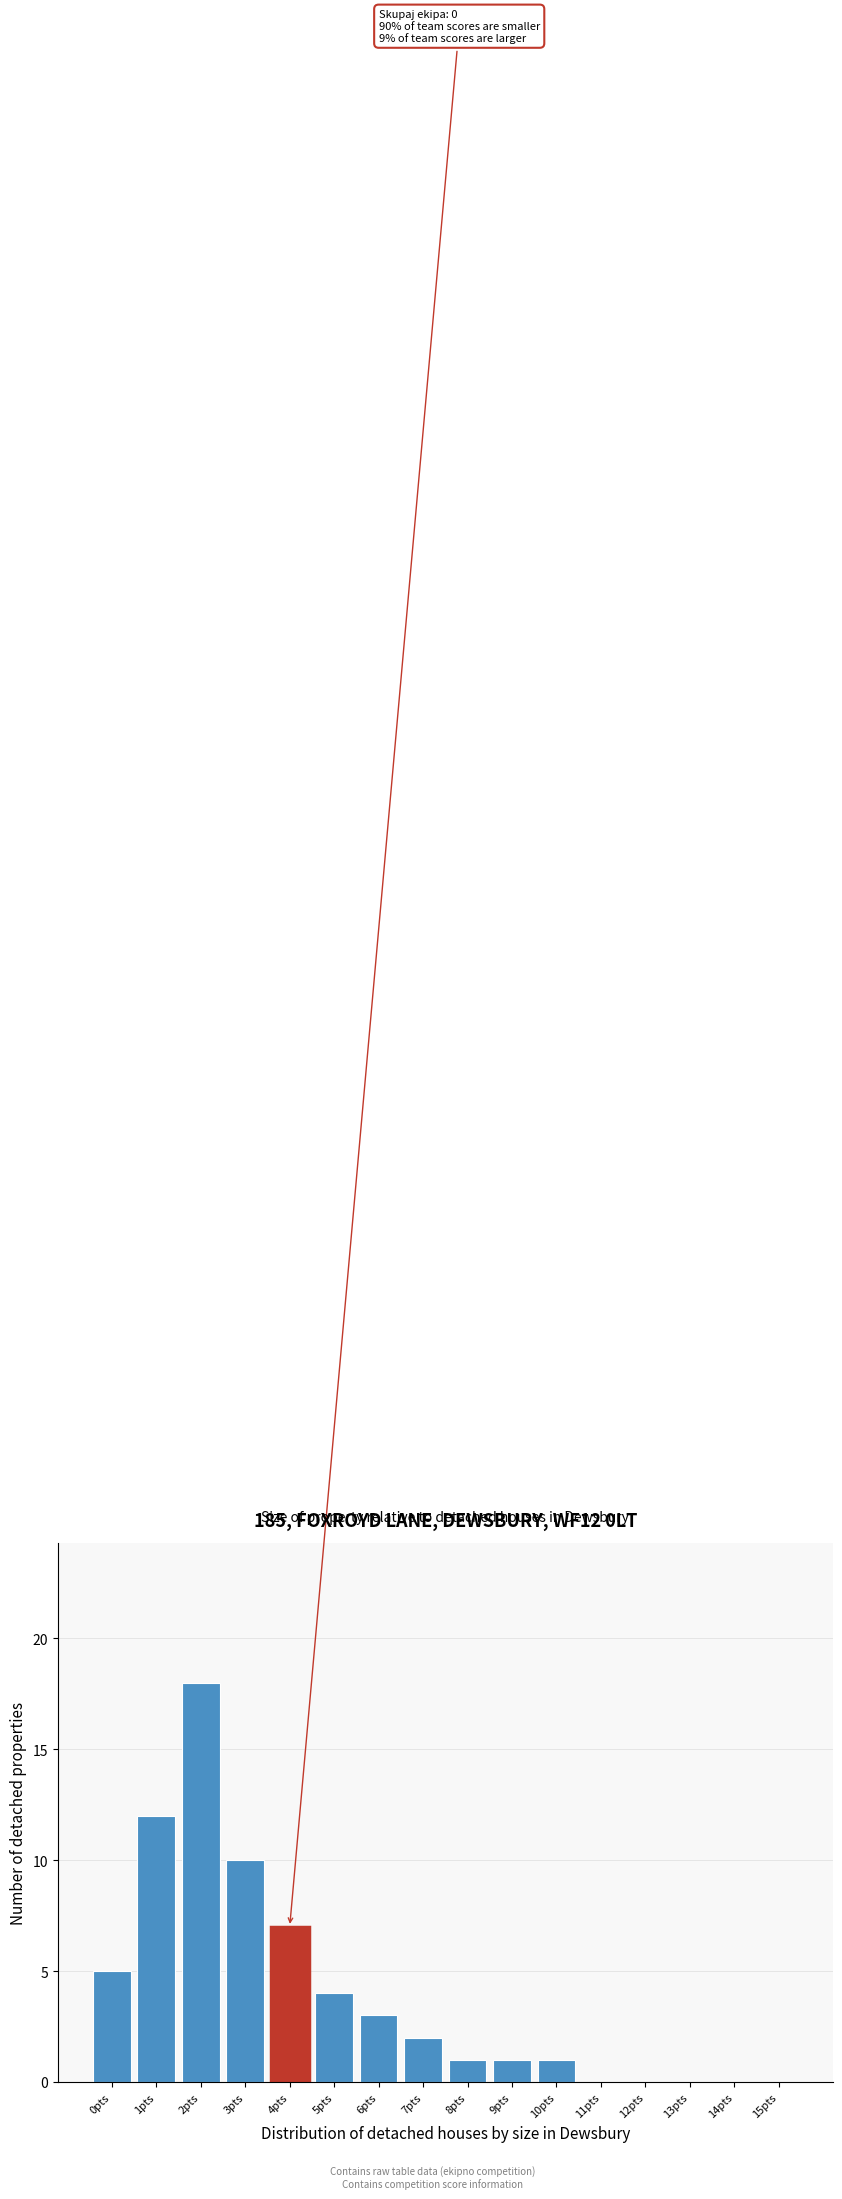

Reading left to right, list all the values displayed in this chart.

0pts=5	1pts=12	2pts=18	3pts=10	4pts=7	5pts=4	6pts=3	7pts=2	8pts=1	9pts=1	10pts=1	11pts=0	12pts=0	13pts=0	14pts=0	15pts=0